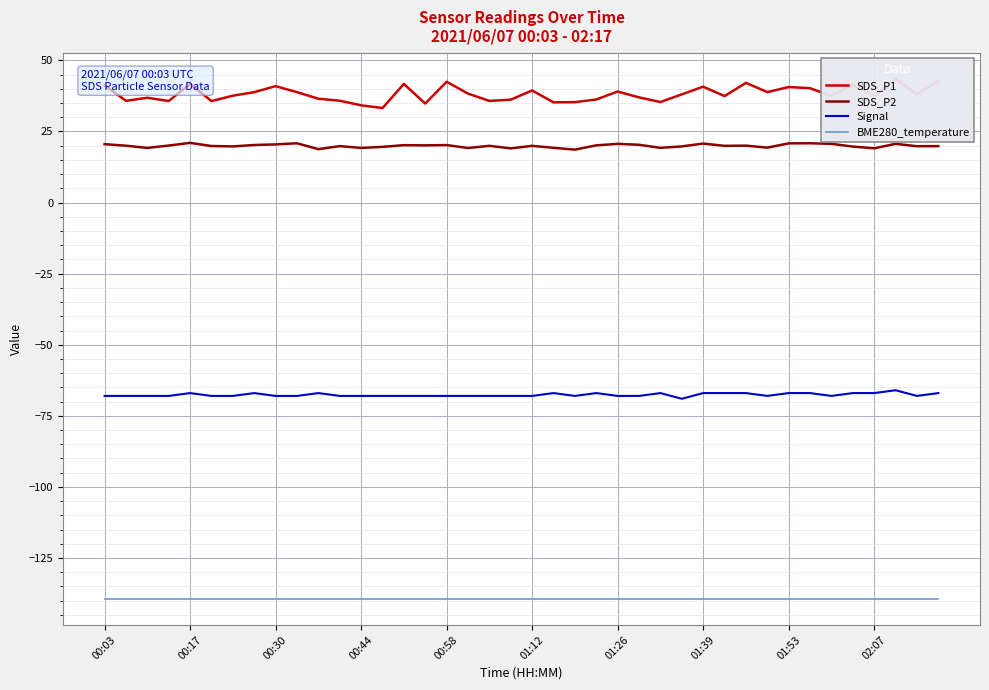

What is the average value of the SDS_P1 series?

38.2